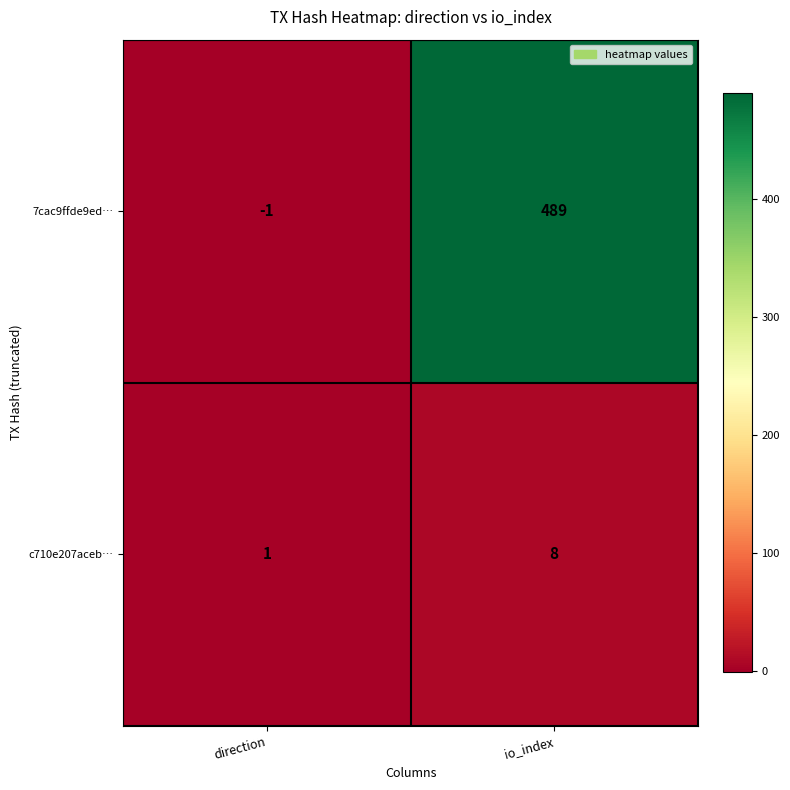

What is the spread (max minus min) of values at io_index?

481